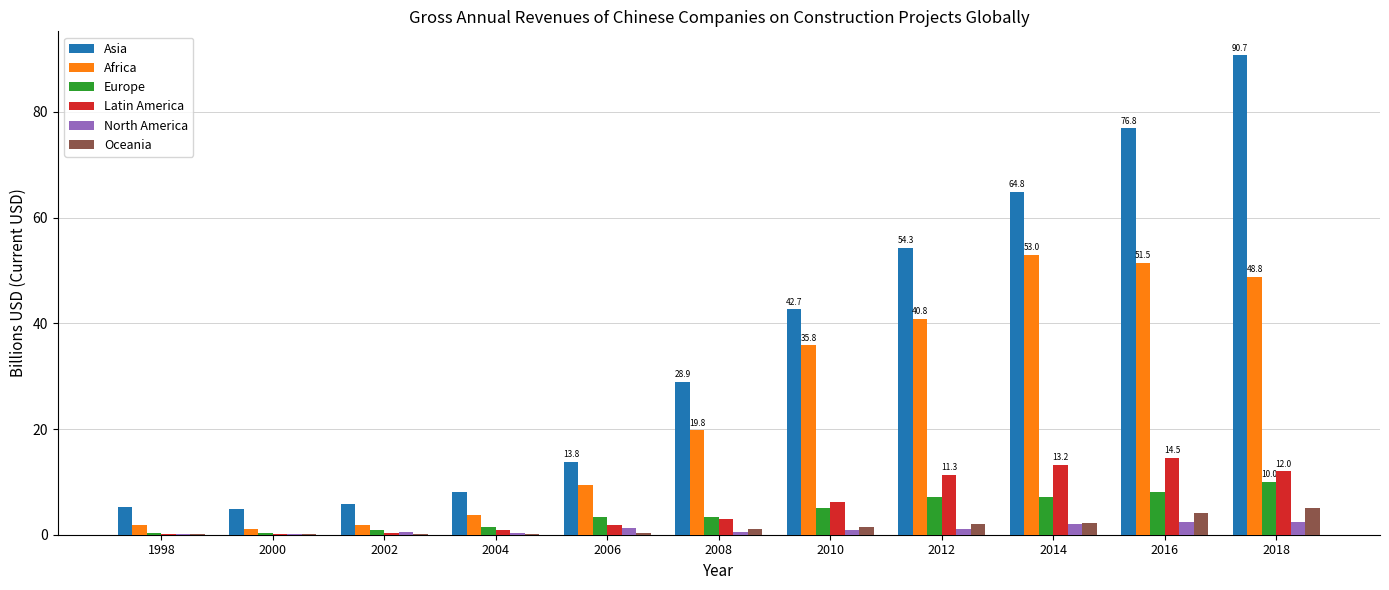

Which series changed the most between 1998 and 2018?

Asia